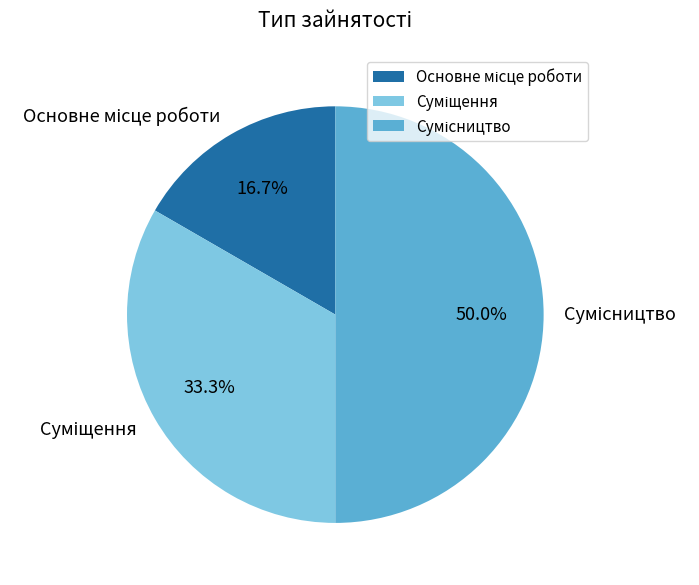

Is Суміщення the majority of the pie?

No